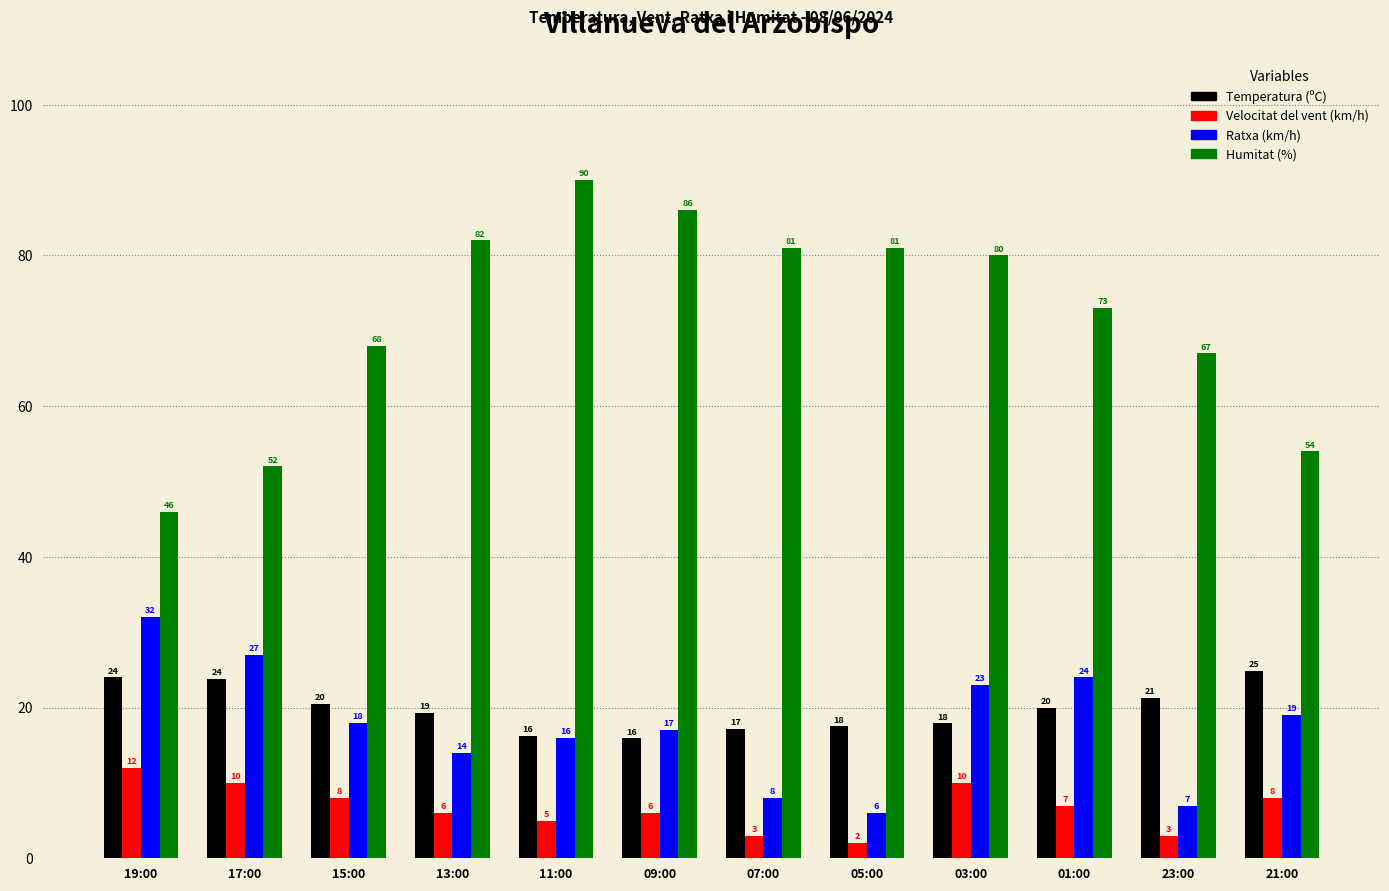

The Temperatura (ºC) series shows 5.8 at 11:00. True or false?

False